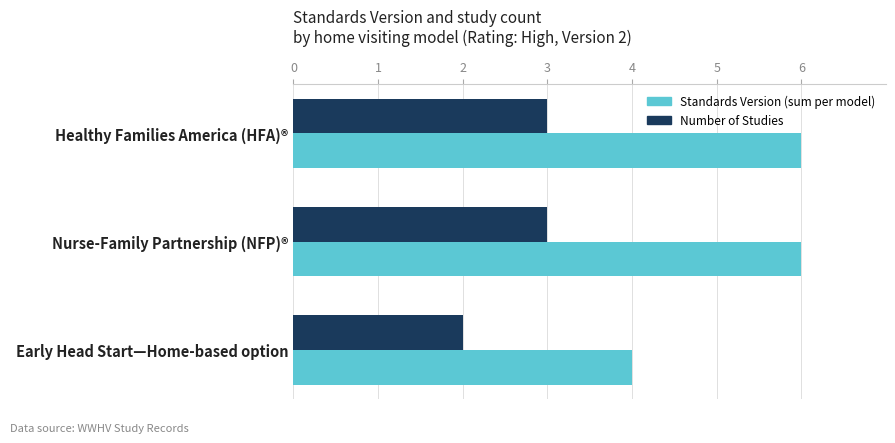

What is the maximum value shown in the chart?

6